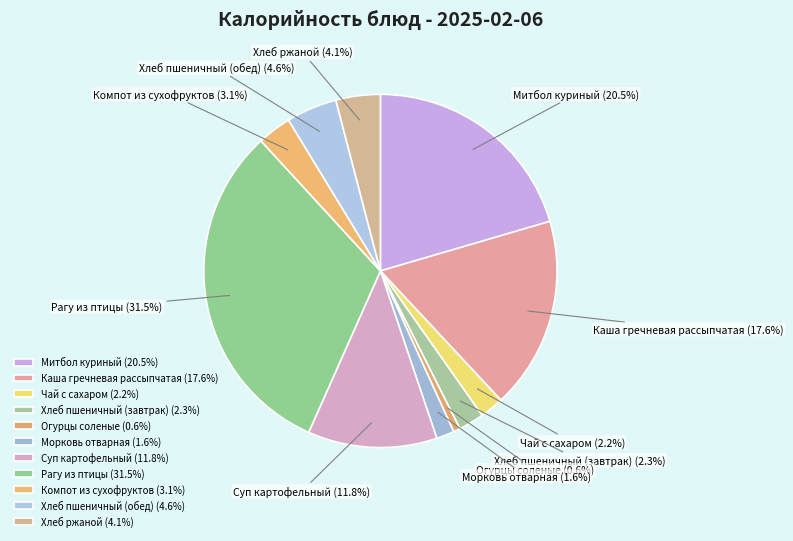

To the nearest percent, what is the difference between the Рагу из птицы and Каша гречневая рассыпчатая slice percentages?

14%